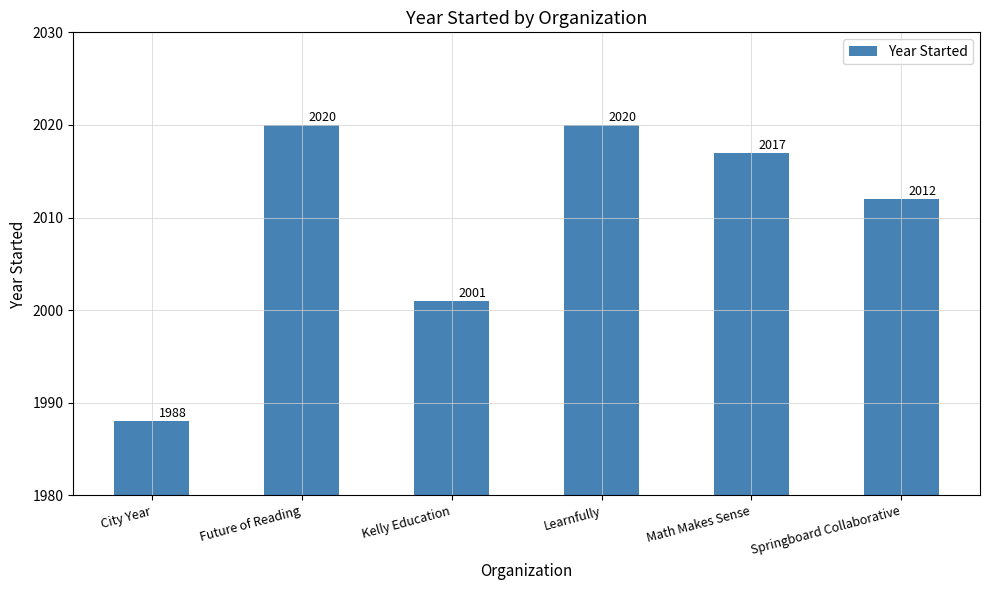

What is the difference between the values at Learnfully and Kelly Education?

19